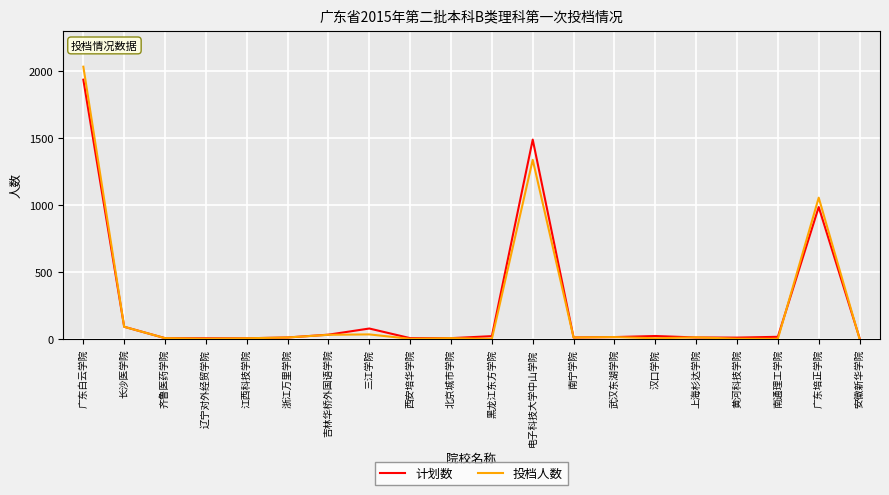

Which series has the largest range (max minus min)?

投档人数